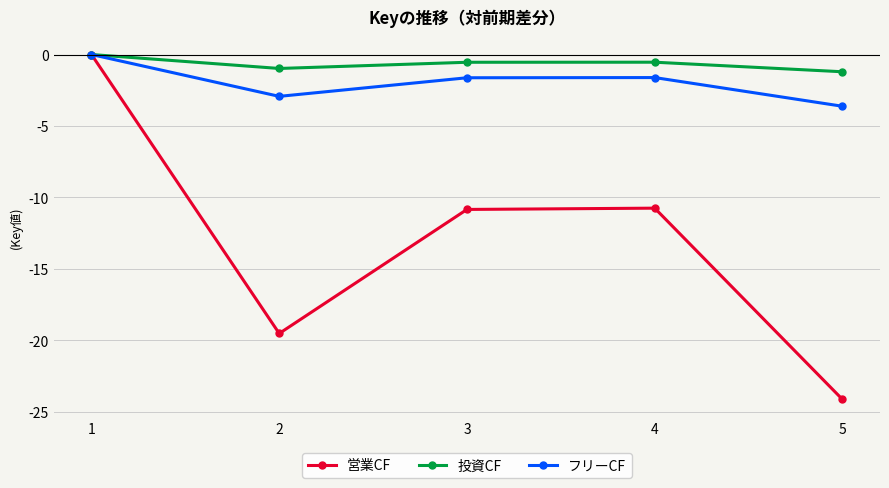

What are all the series names shown in the legend?

営業CF, 投資CF, フリーCF